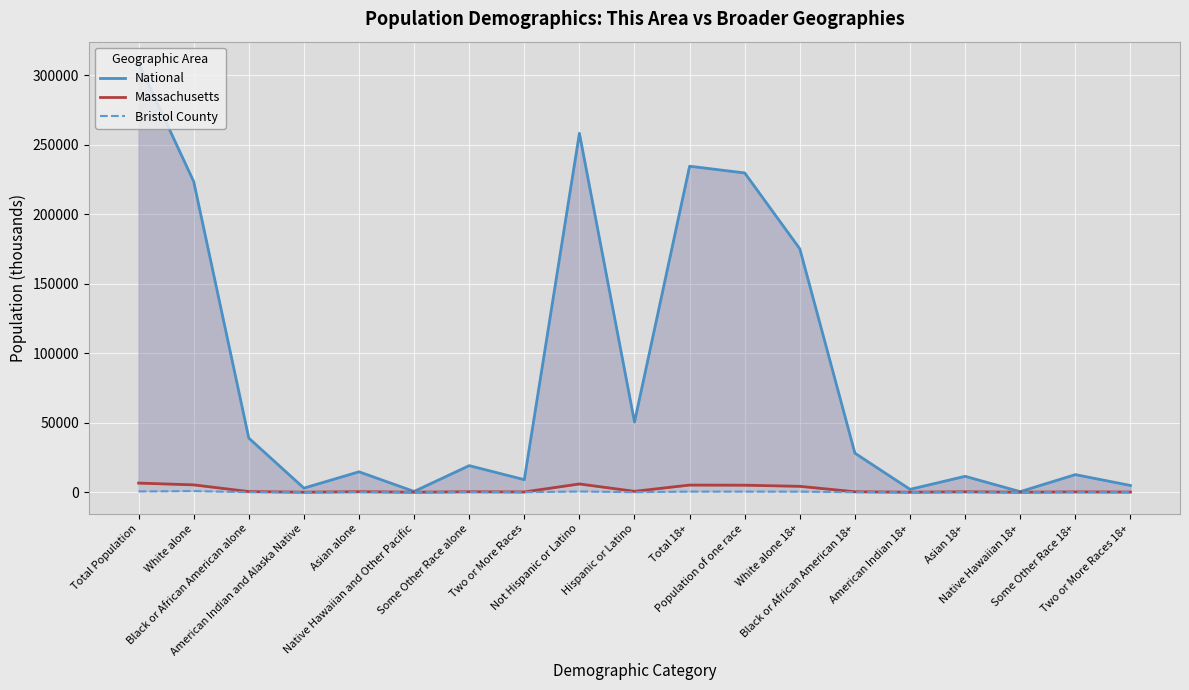

Where is National nearest to the value 154563?

White alone 18+